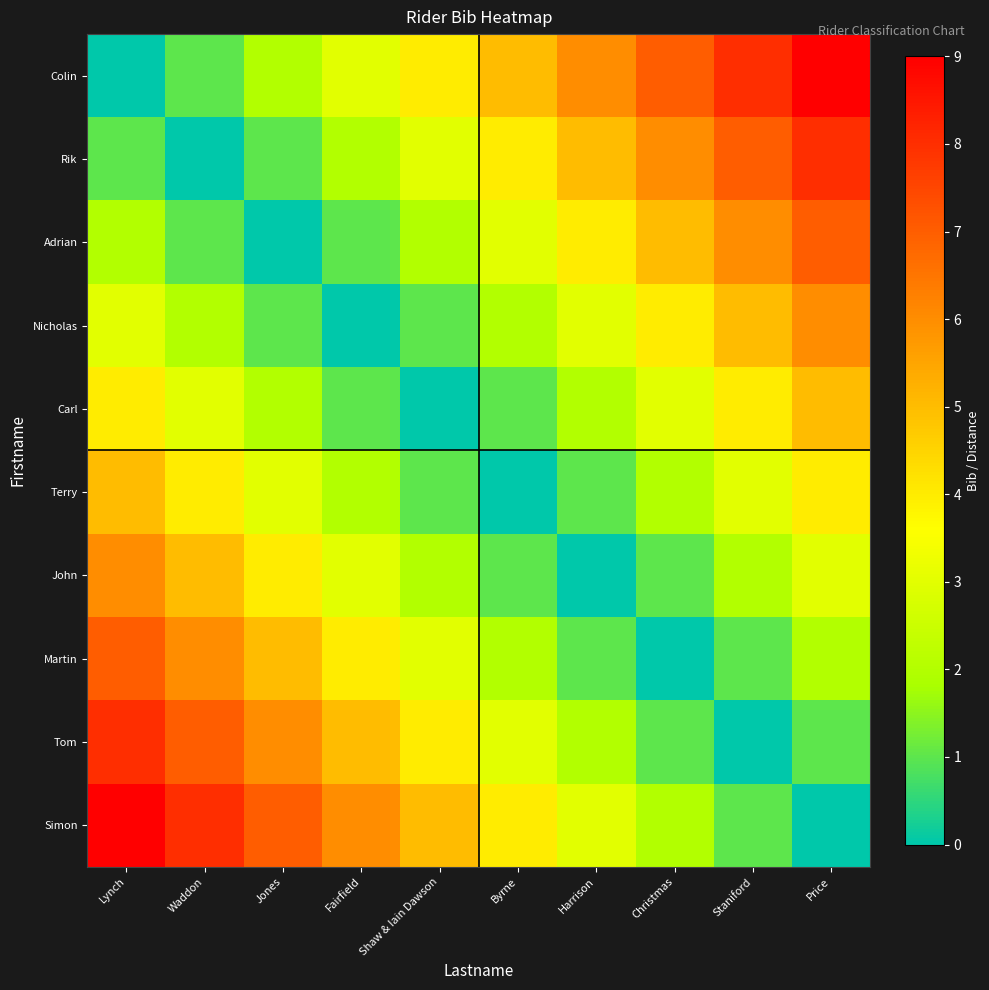

Rank the series by their maximum value, from highest to lowest.

Colin, Simon, Rik, Tom, Adrian, Martin, Nicholas, John, Carl, Terry